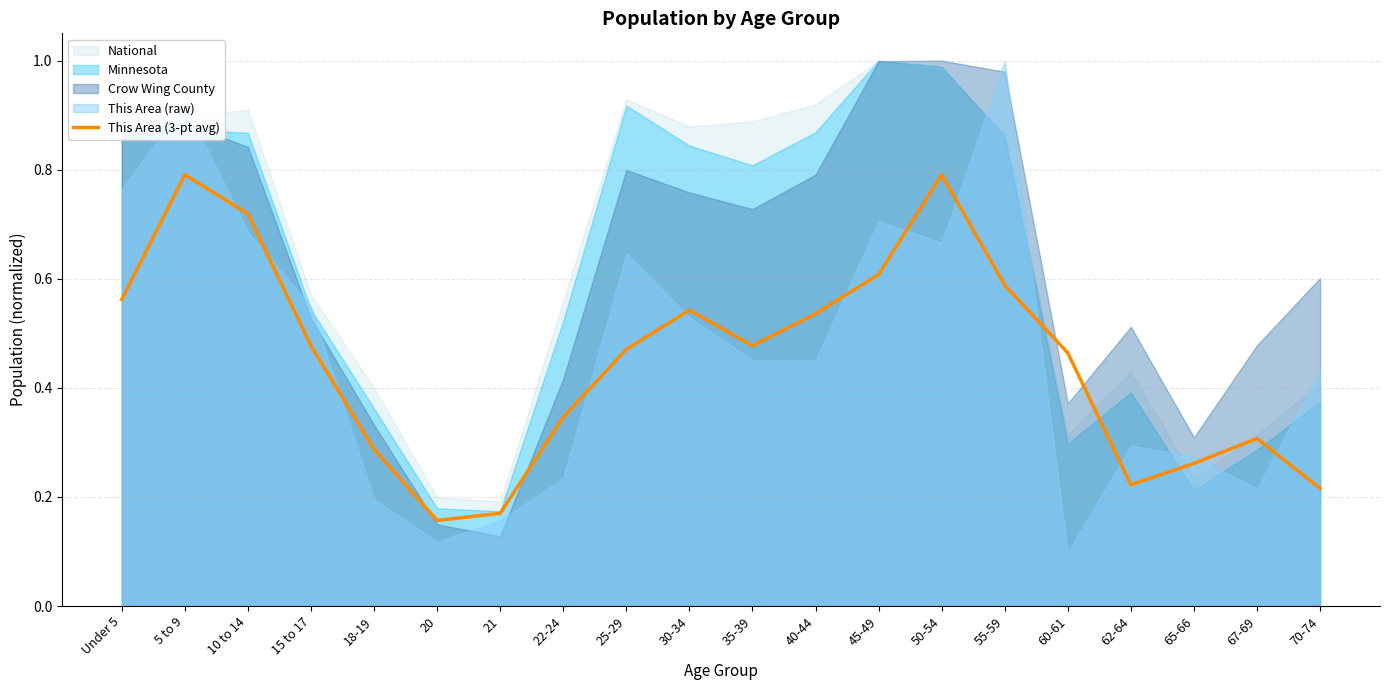

What is the label of the 13th point from the right?

22-24